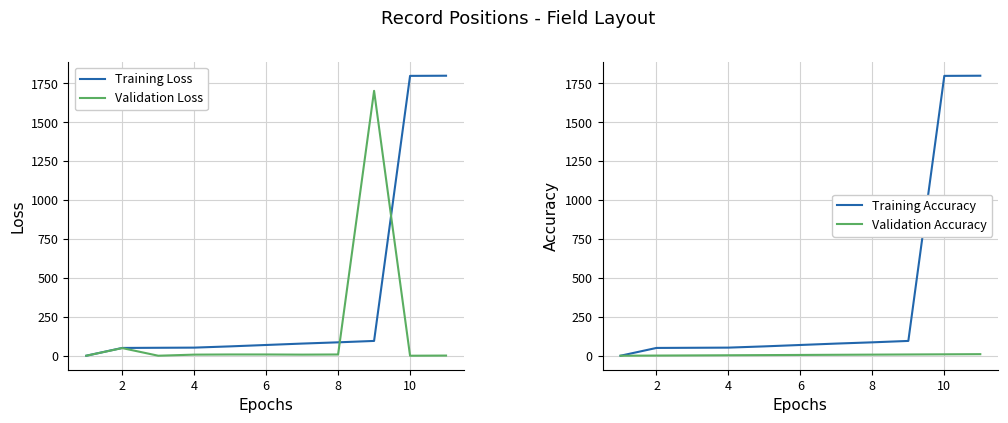

What are all the series names shown in the legend?

Training Loss, Validation Loss, Training Accuracy, Validation Accuracy